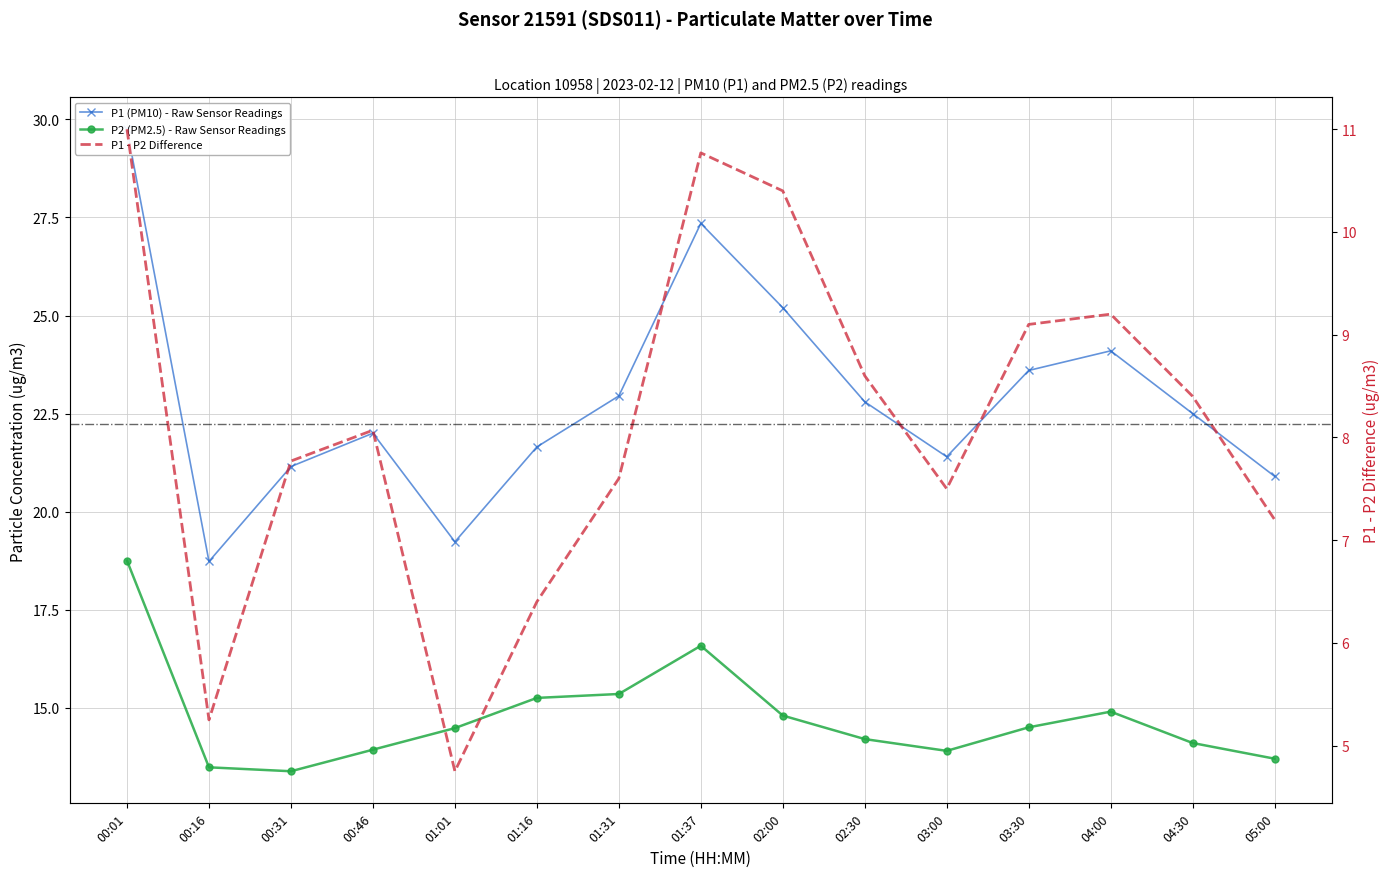

At which category is the sum across all series the highest?

00:01